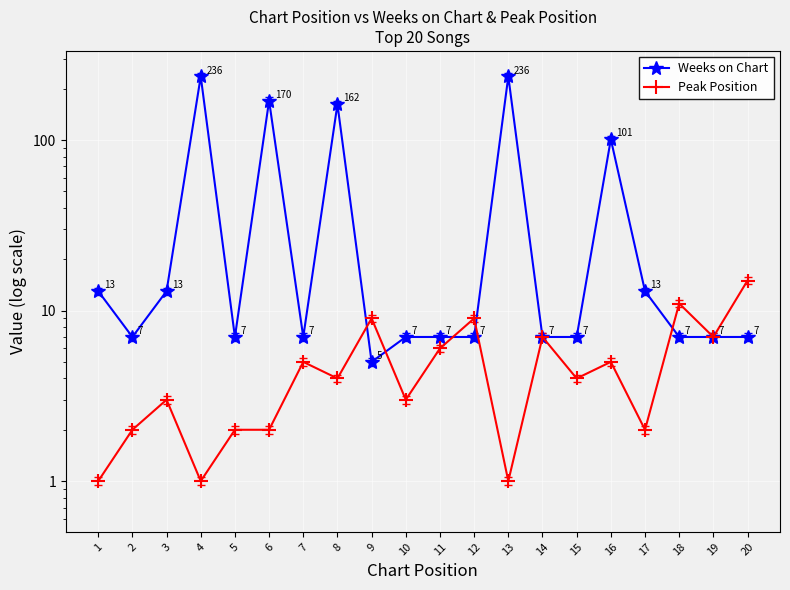

Does the chart display data point markers on the line(s)?

Yes